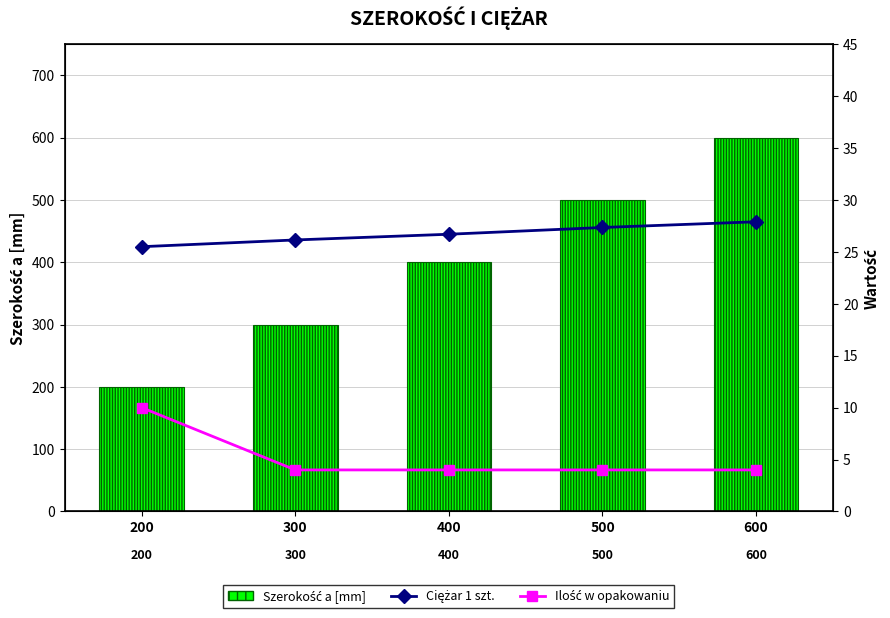

What are all the series names shown in the legend?

Szerokość a [mm], Ciężar 1 szt., Ilość w opakowaniu